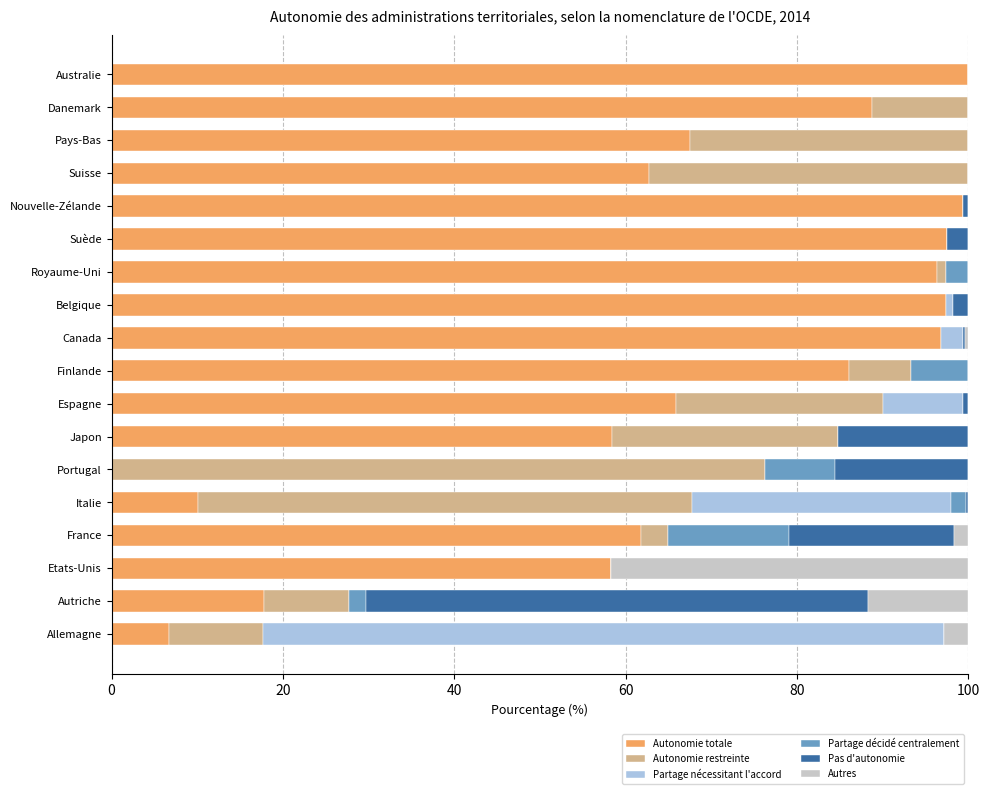

True or false: Autonomie totale has a value of 47.0 at Canada.

False